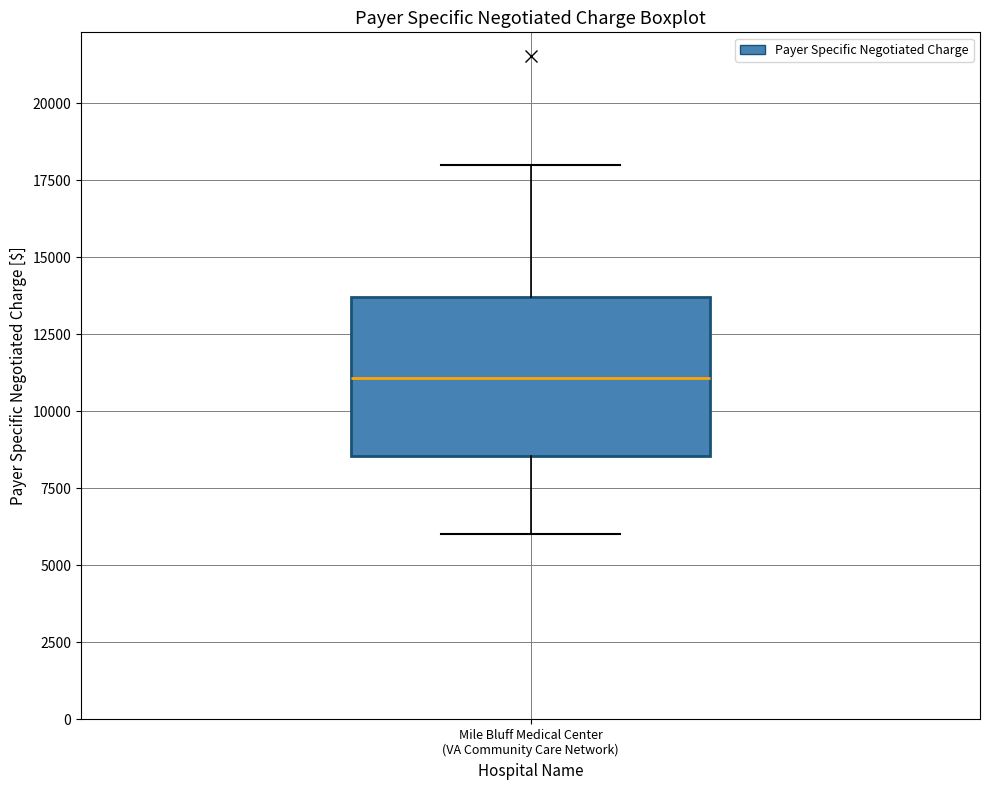

Transcribe this box plot: give where the median line is, the range the box spans, and where the two whiskers end, as read against the y-axis. The values are not printed on the chart, so give them approximately, as read against the axis.

median 11000, box 8500 to 13500, whiskers 6000 to 18000